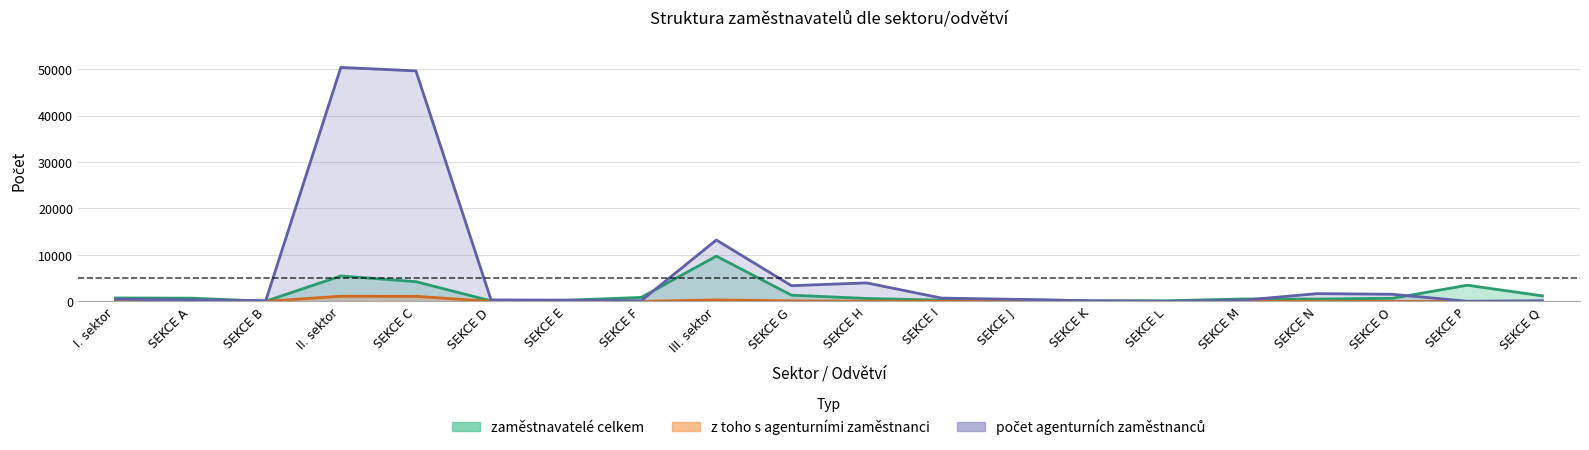

Where does the zaměstnavatelé celkem series first go above 666?

I. sektor